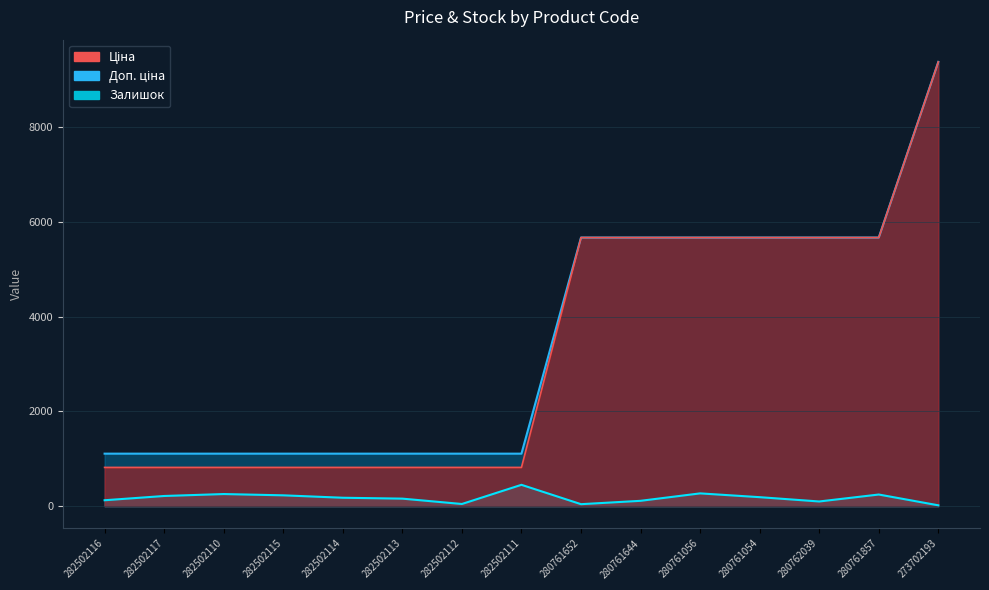

What is the average value of the Ціна series?

3331.7